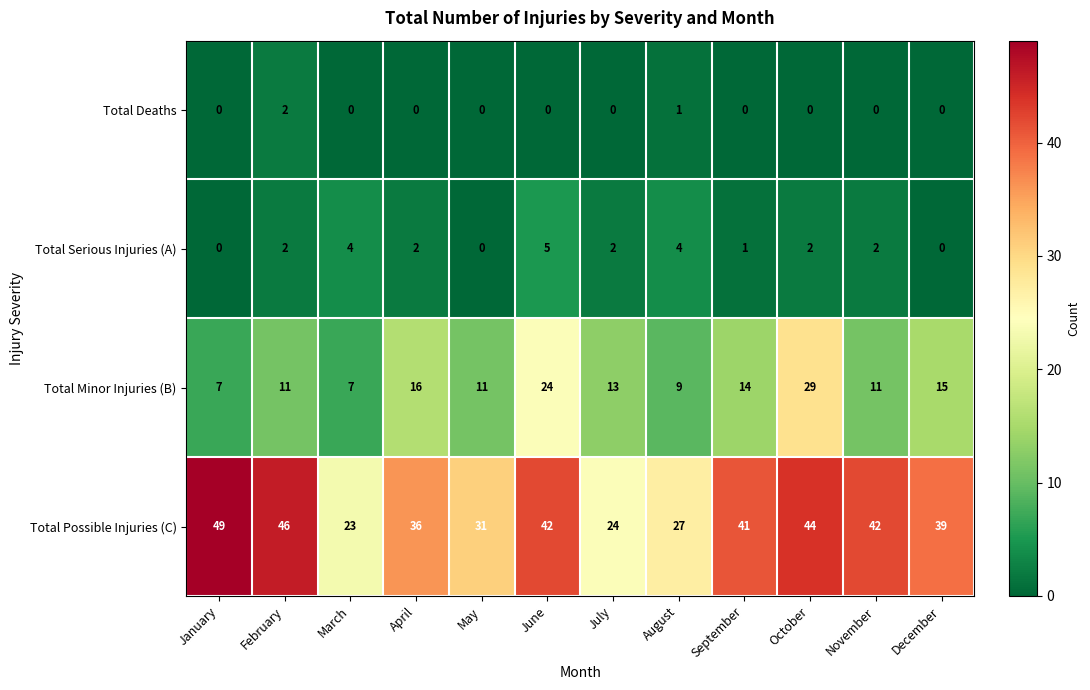

The value of Total Deaths at June is 0. True or false?

True